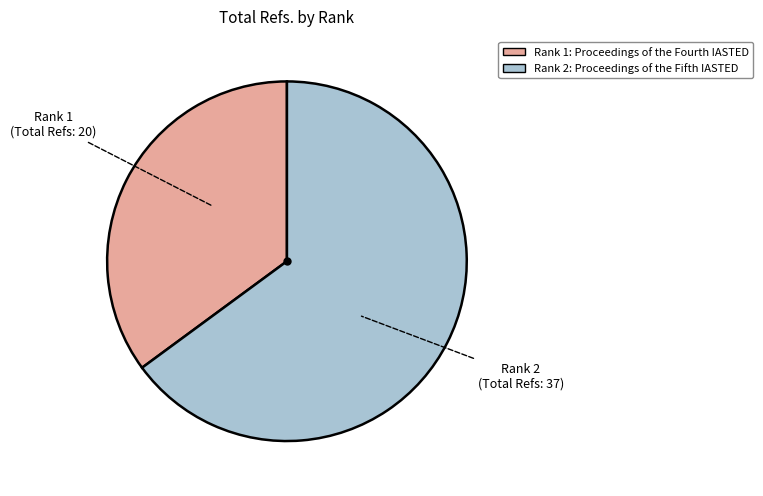

Count the number of slices in the pie.

2